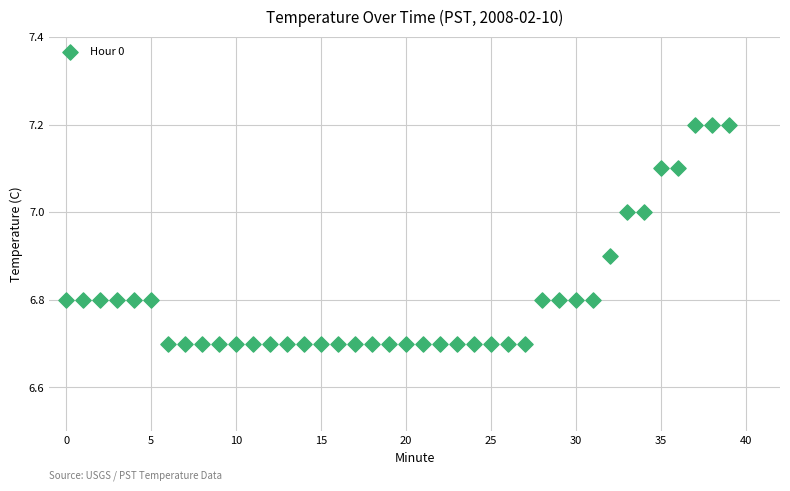

What is the range of Y values (max minus min)?

0.5